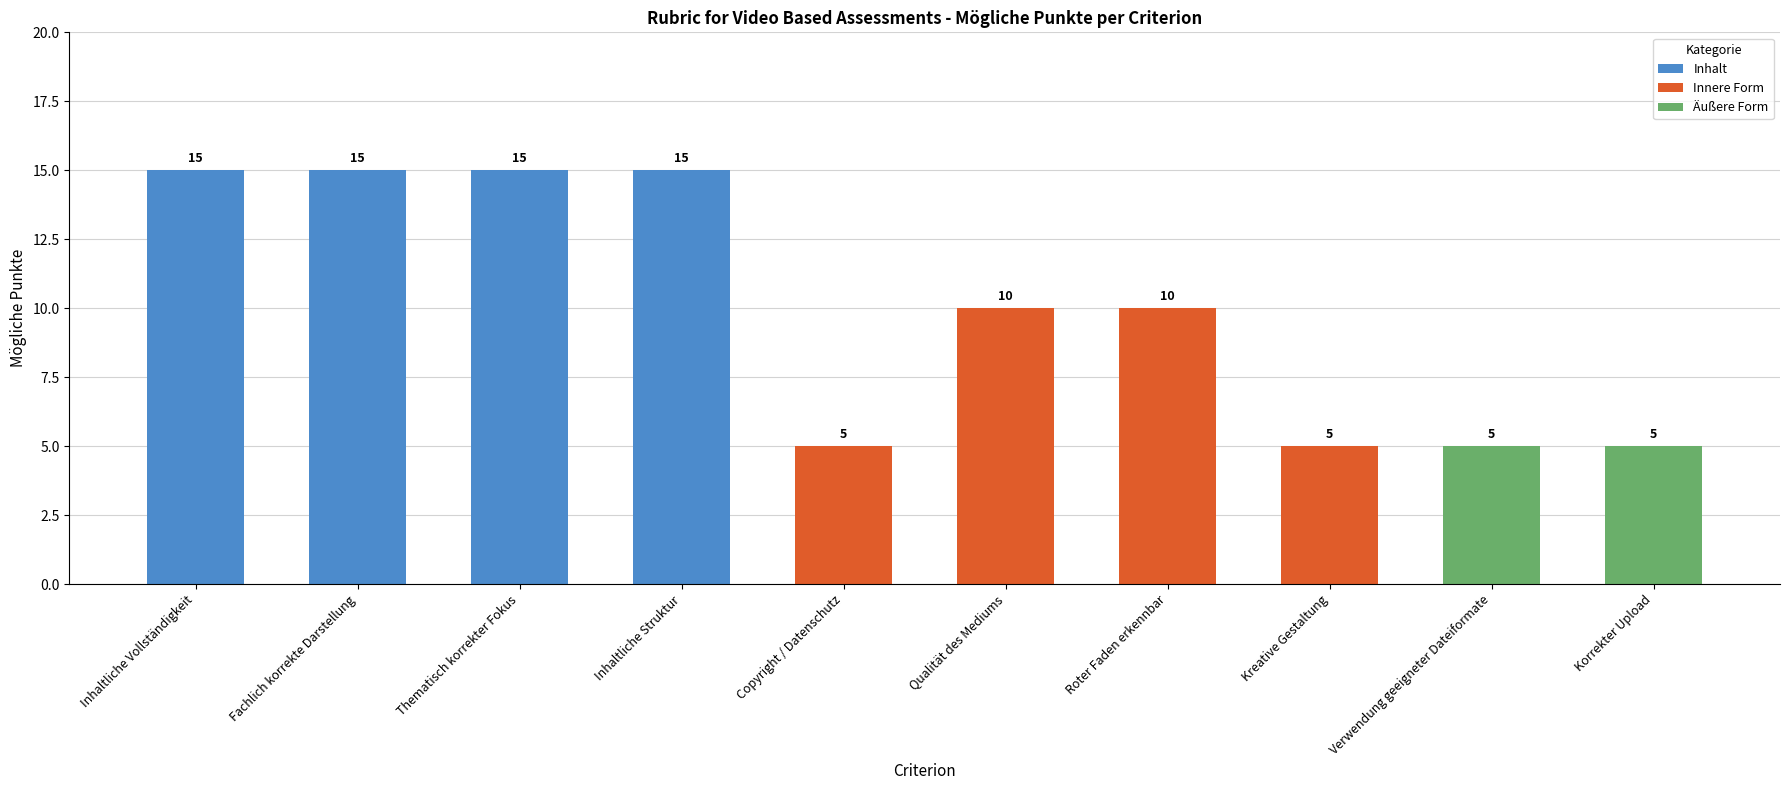

How many values are between 5 and 15?

10